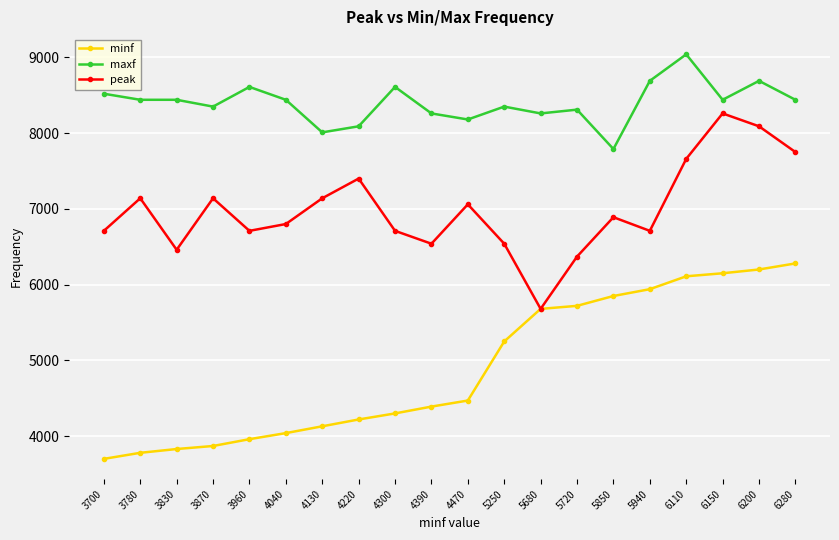

What is the average value of the minf series?

4894